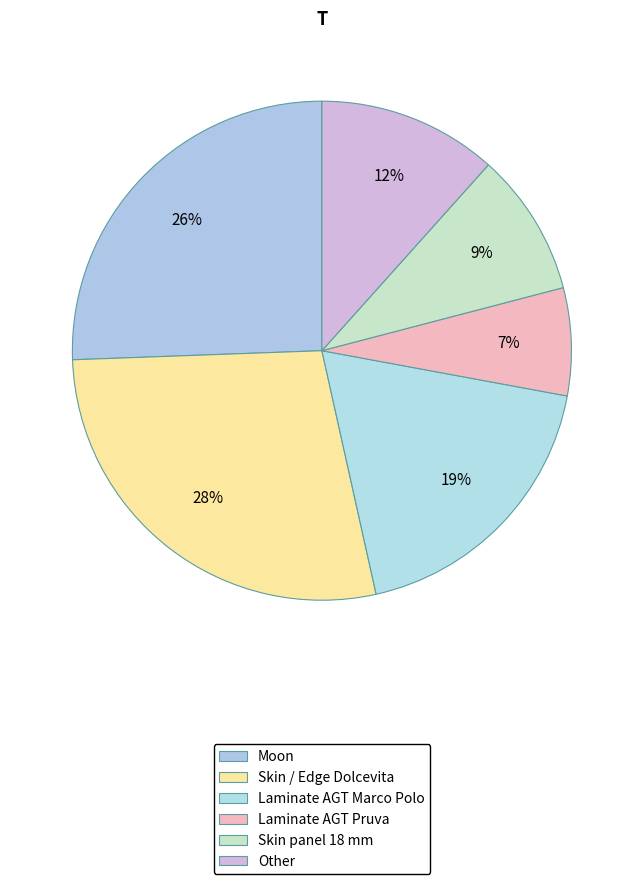

How many slices are in this pie chart?

6